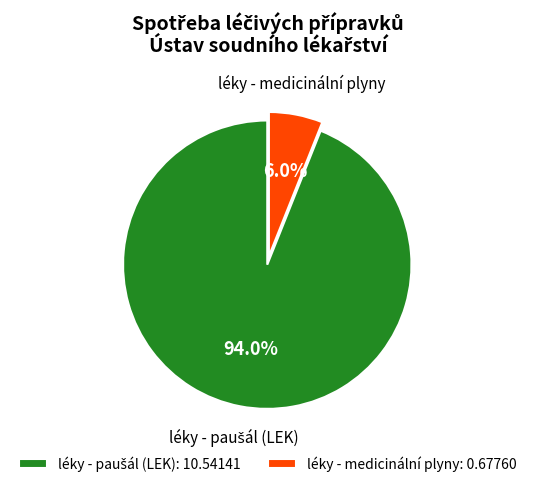

Is there any slice that represents more than half of the pie?

Yes